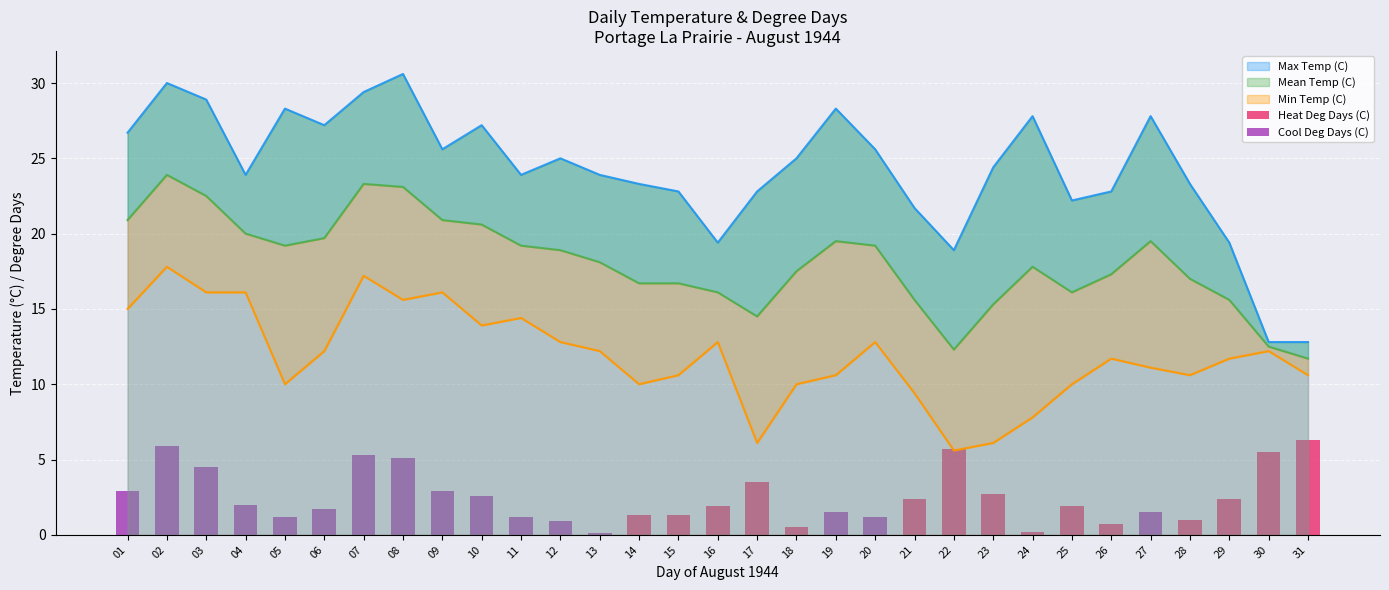

How many categories are shown in the chart?

31